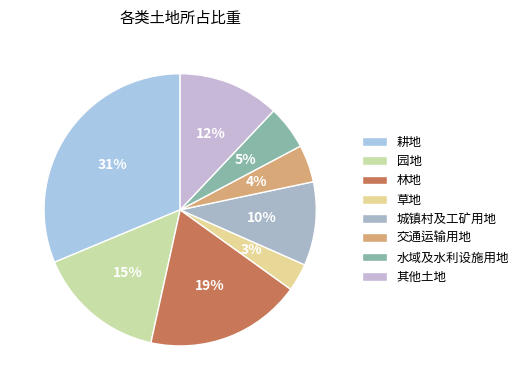

How many slices are in this pie chart?

8